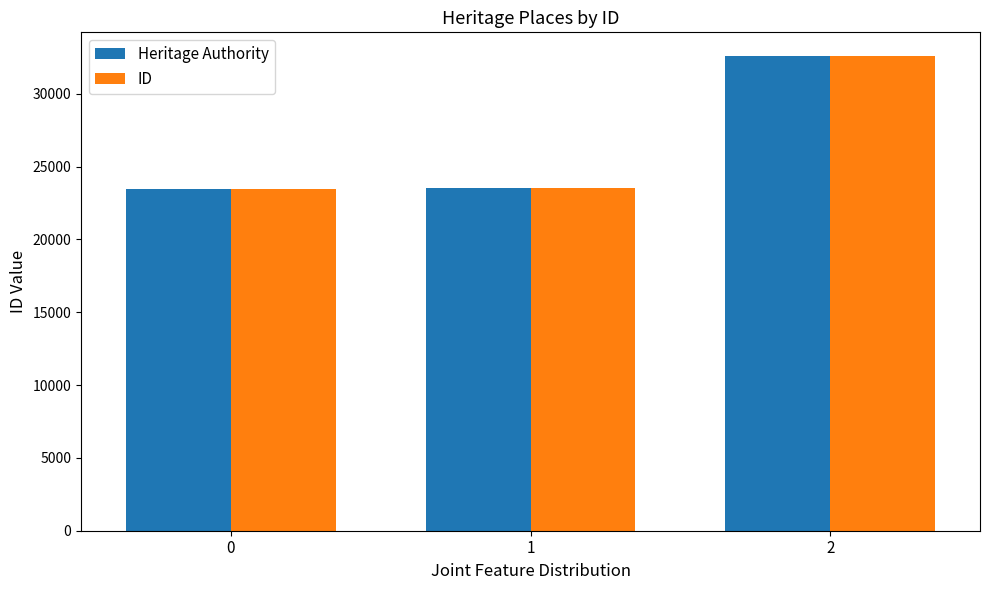

What is the total value across all series at 1?

47052